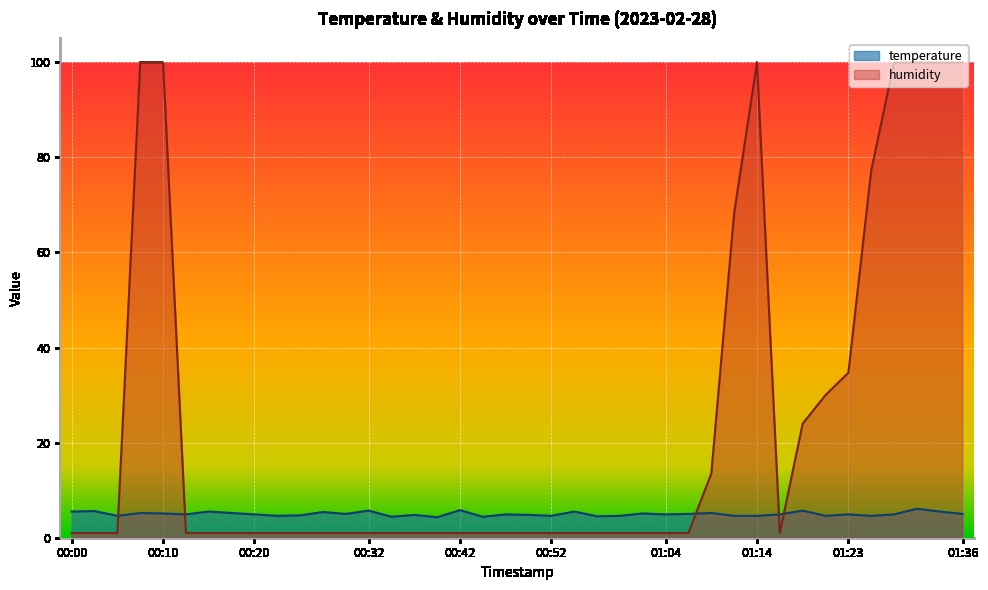

Which series has the widest spread of values?

humidity